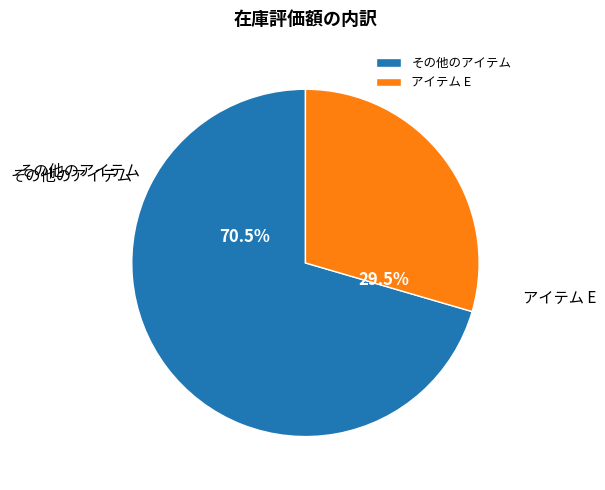

Is there a majority slice in this chart?

Yes